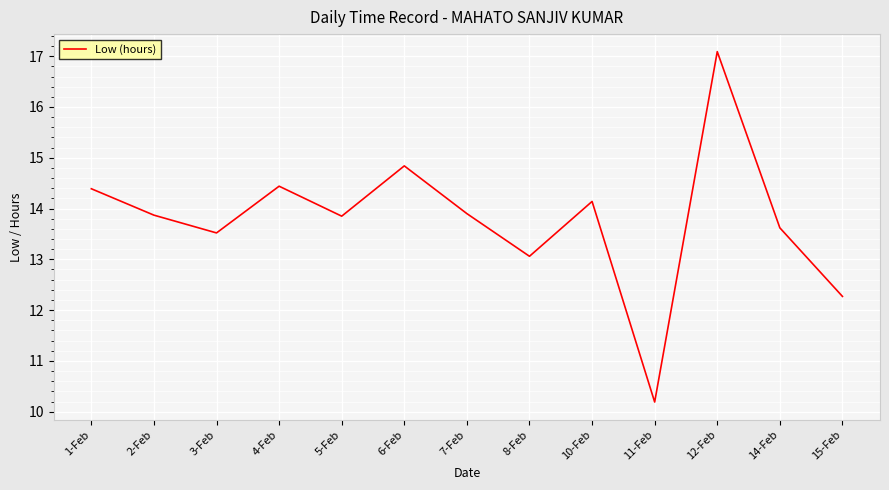

What is the sum of all values?

179.2